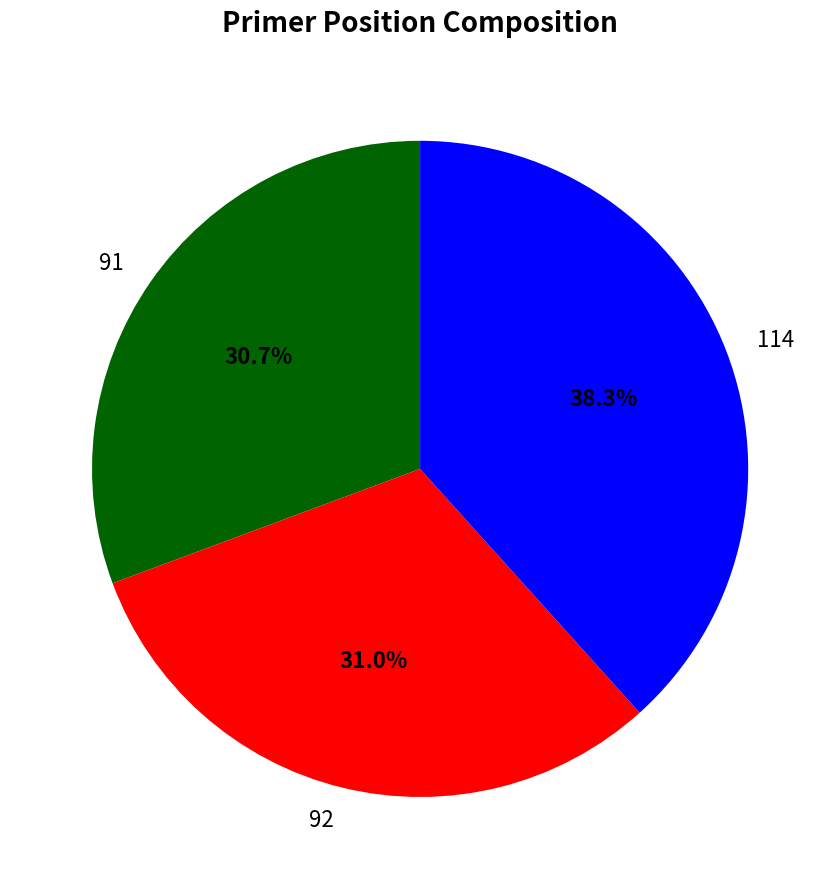

Which has a higher value, 92 or 114?

114